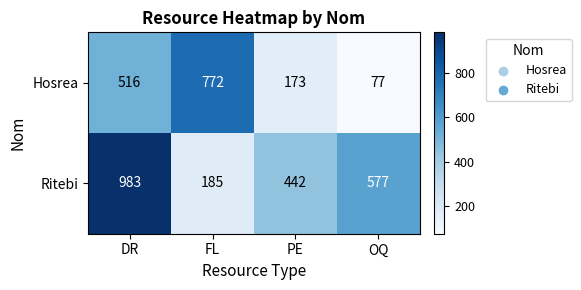

What is the difference between the second highest and second lowest values in the Hosrea series?

343